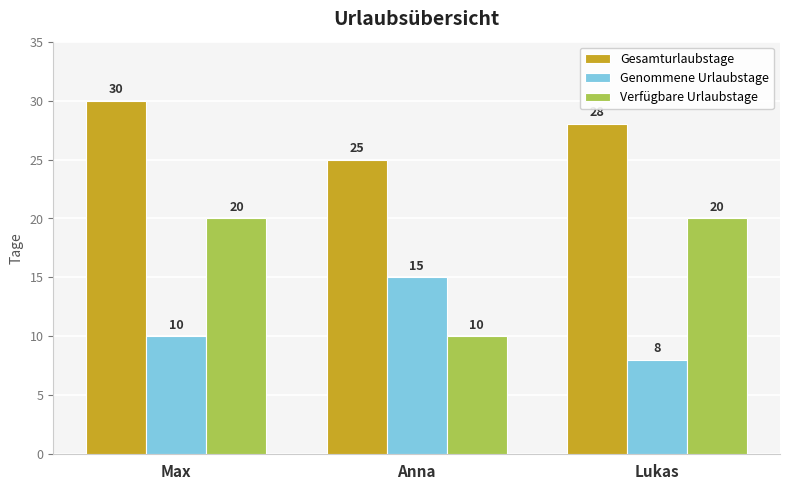

True or false: Genommene Urlaubstage has a value of 10 at Max.

True